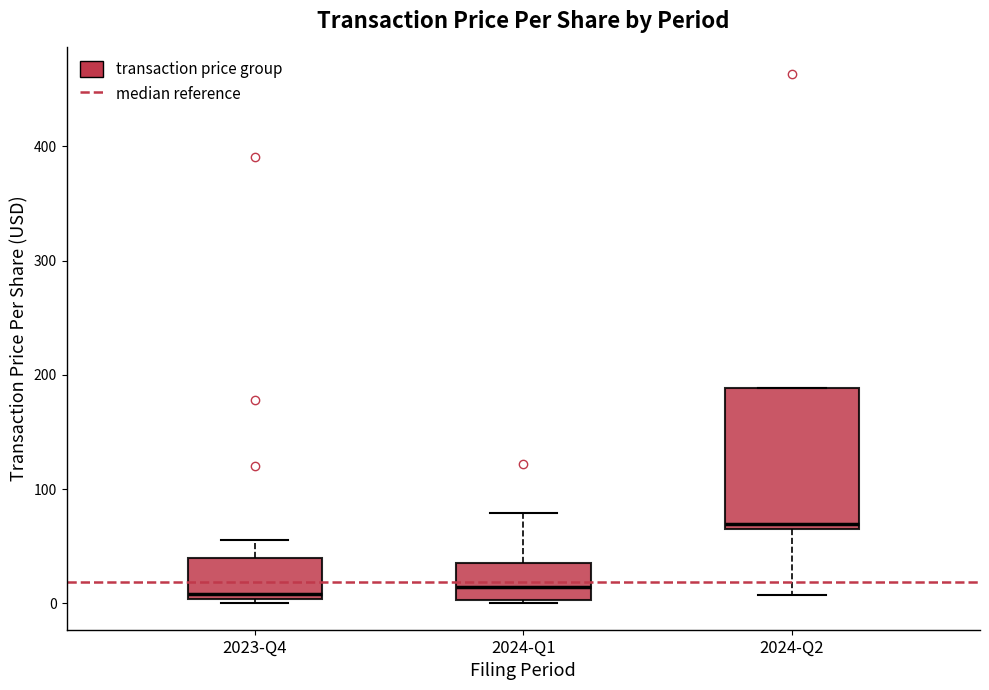

Reading left to right, transcribe this box plot: for each box, give where its median line is, the range the box spans, and where its two whiskers end, as read against the y-axis. The values are not printed on the chart, so give them approximately, as read against the axis.

2023-Q4: median 10, box 0 to 40, whiskers 0 (just below the box's lower edge) to 60
2024-Q1: median 10, box 0 to 30, whiskers 0 to 80
2024-Q2: median 70, box 60 to 190, whiskers 10 to 190